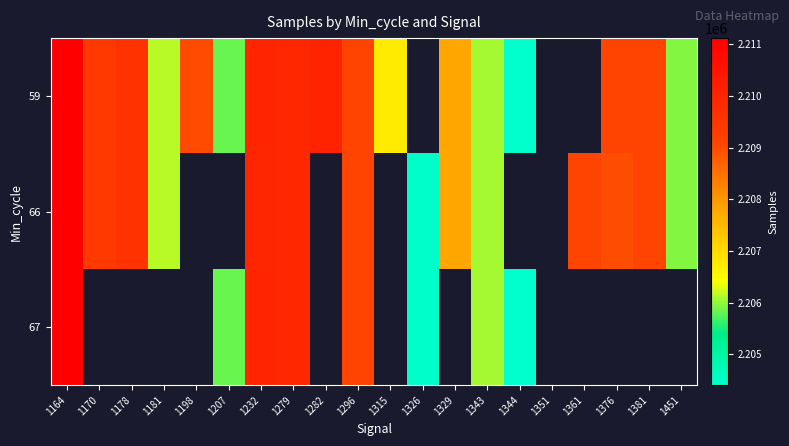

How many data points does each series have?

20